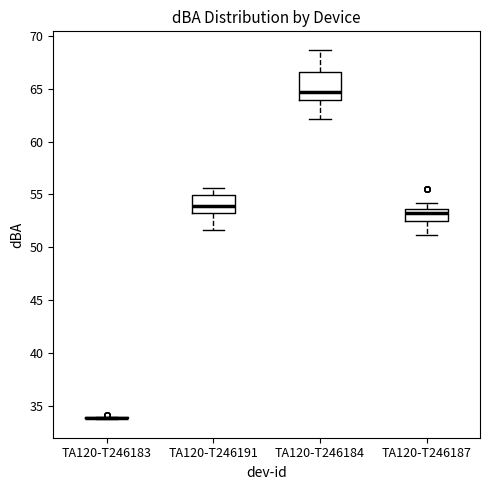

Reading left to right, read every box against the y-axis: the position of its median line, the range the box covers, and the ends of its whiskers. The values are not printed on the chart, so give them approximately, as read against the axis.

TA120-T246183: box collapsed to a line at 34.0, whiskers 33.5 to 34.0
TA120-T246191: median 54.0, box 53.0 to 55.0, whiskers 51.5 to 55.5
TA120-T246184: median 65.0, box 64.0 to 66.5, whiskers 62.0 to 68.5
TA120-T246187: median 53.5 (just below the box's upper edge), box 52.5 to 53.5, whiskers 51.0 to 54.0